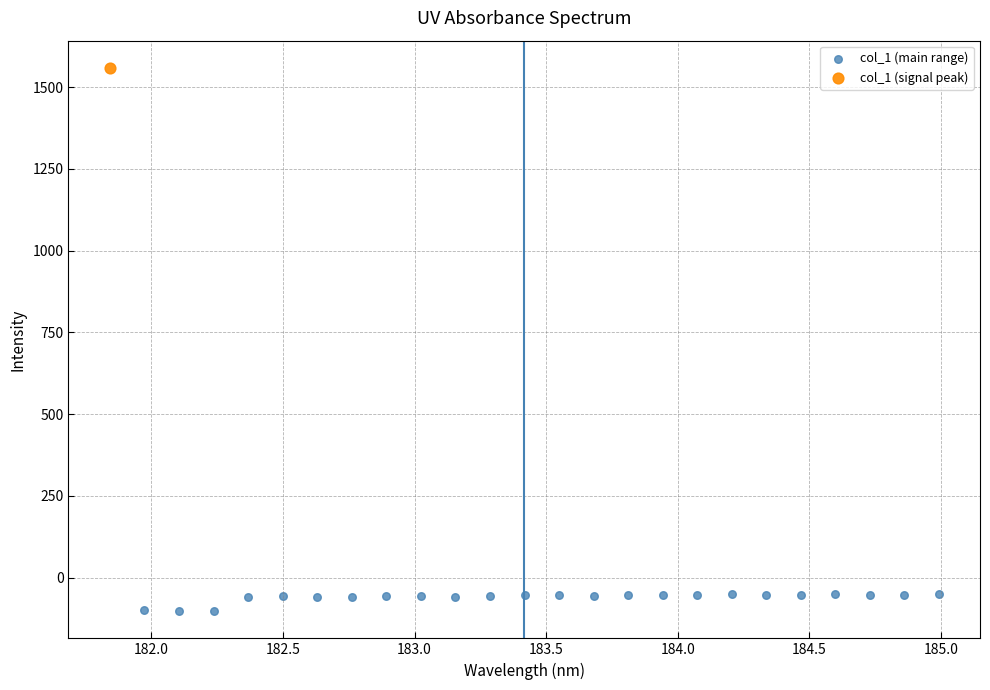

What are all the series names shown in the legend?

col_1 (main range), col_1 (signal peak)